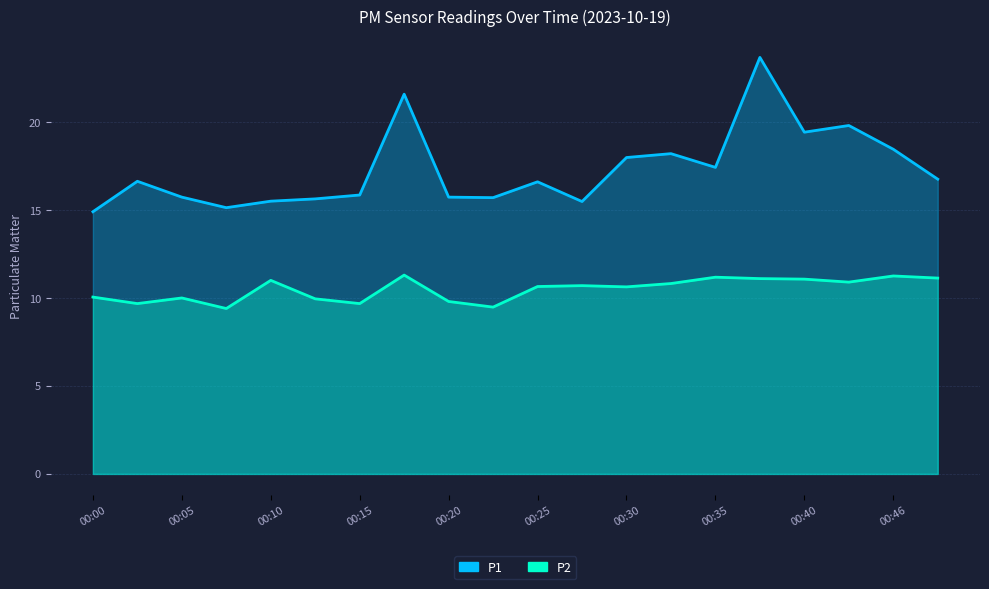

What are all the series names shown in the legend?

P1, P2